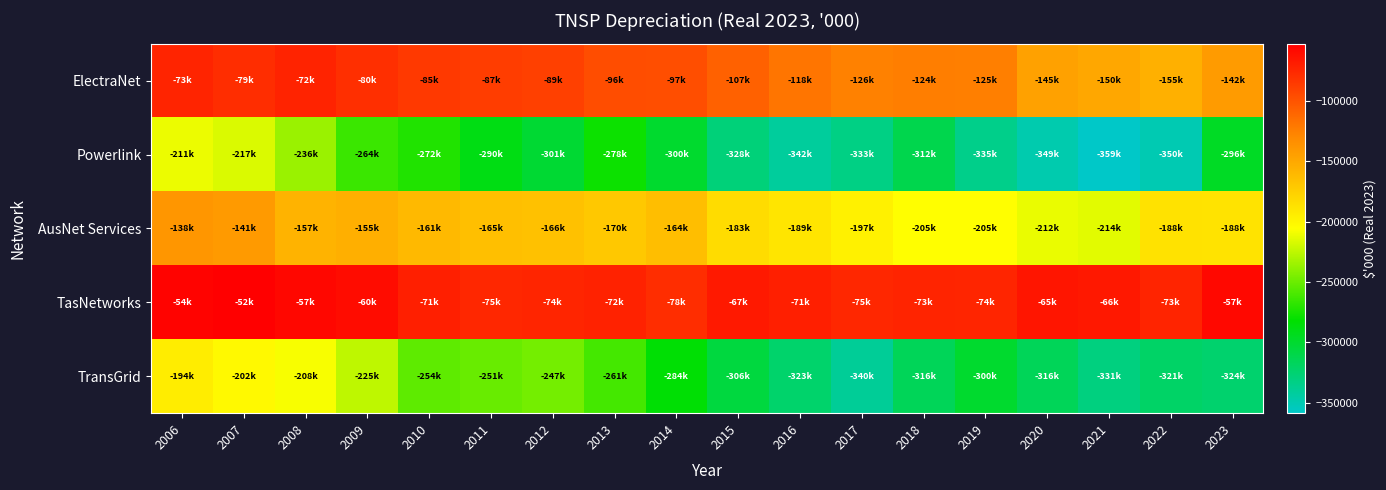

Which has a higher value, 2018 or 2021?

2018